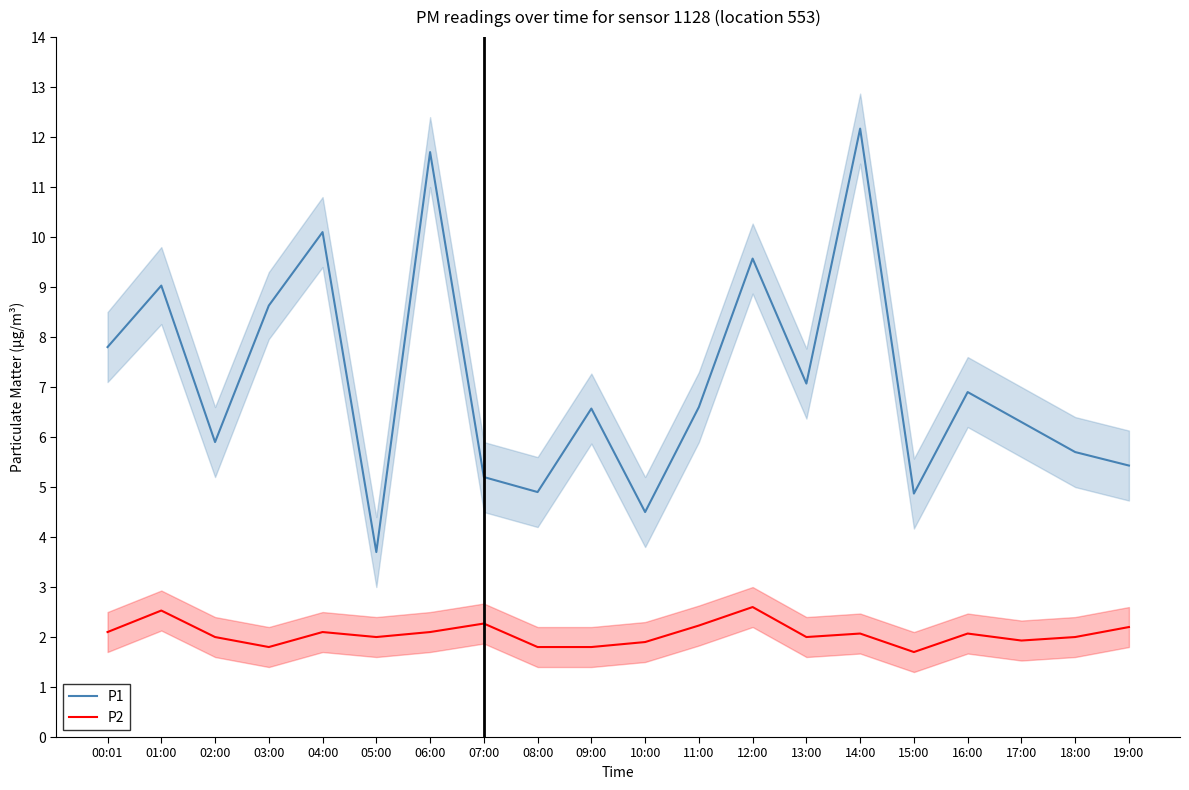

True or false: P2 and P1 cross at least once.

False